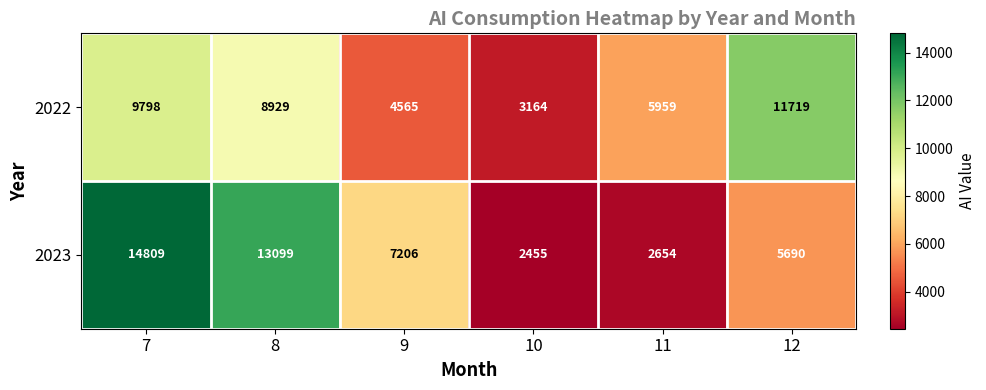

Reading left to right, list all the values displayed in this chart.

2022: 9798	8929	4565	3164	5959	11719
2023: 14809	13099	7206	2455	2654	5690